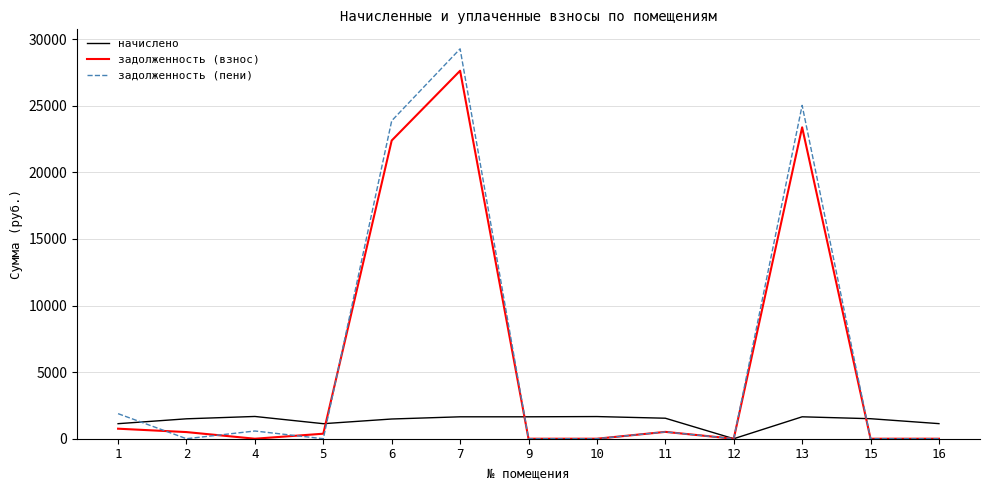

Which series has the widest spread of values?

задолженность (пени)